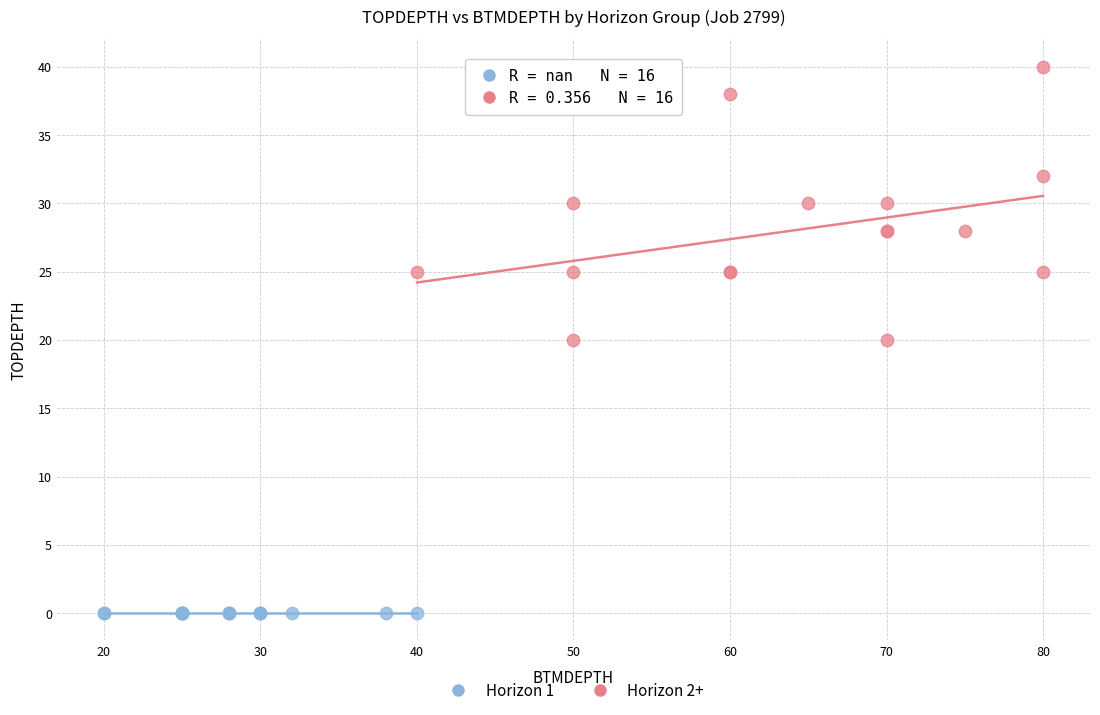

Which series reaches the minimum Y coordinate?

Horizon 1